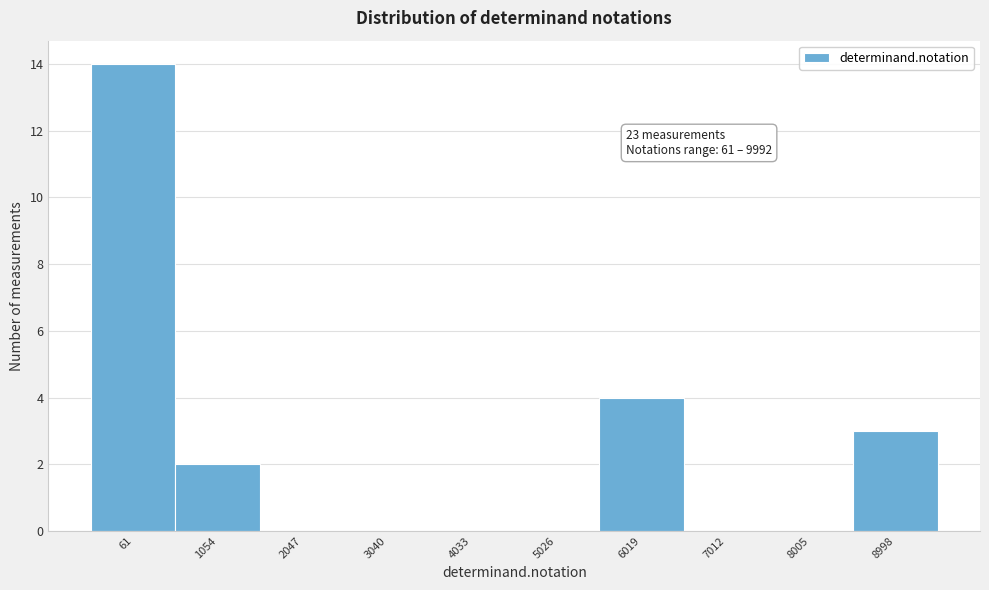

Reading left to right, list all the values displayed in this chart.

61=14	1054=2	2047=0	3040=0	4033=0	5026=0	6019=4	7012=0	8005=0	8998=3